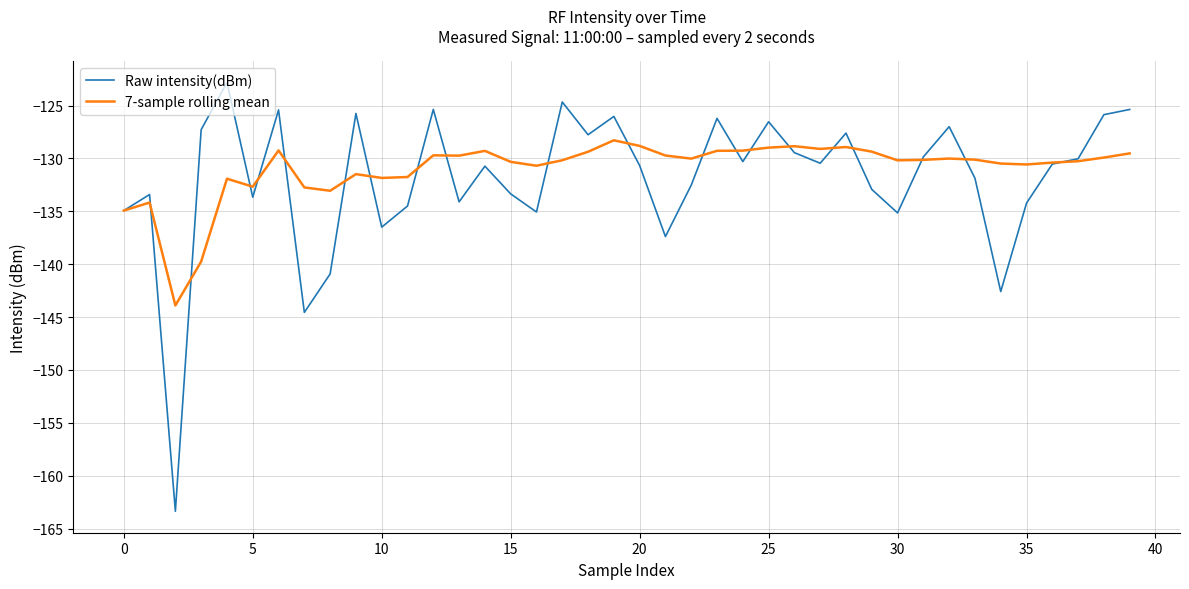

What is the maximum value shown in the chart?

-122.8